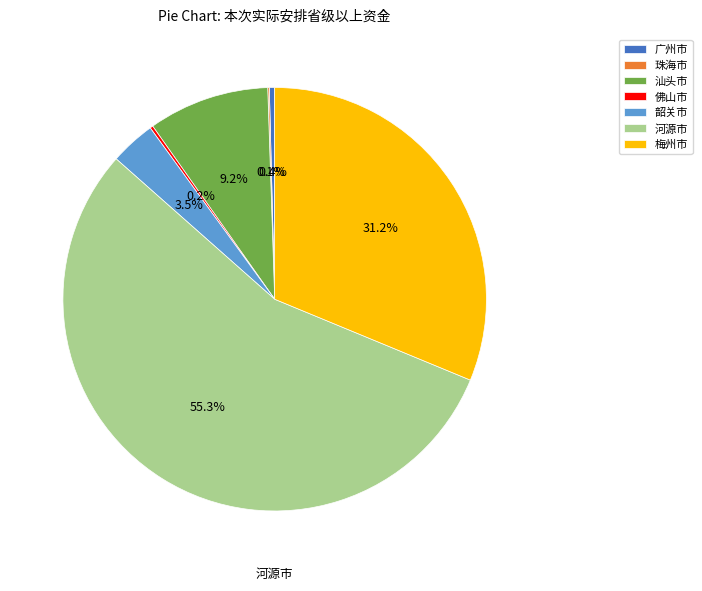

Which slice is the largest?

河源市